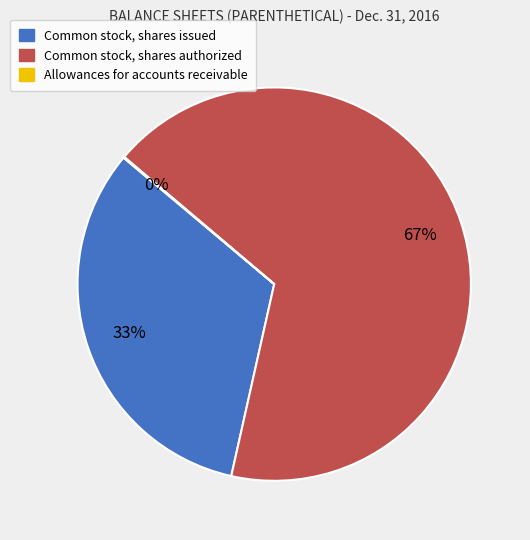

The Common stock, shares authorized slice represents 58% of the pie. True or false?

False